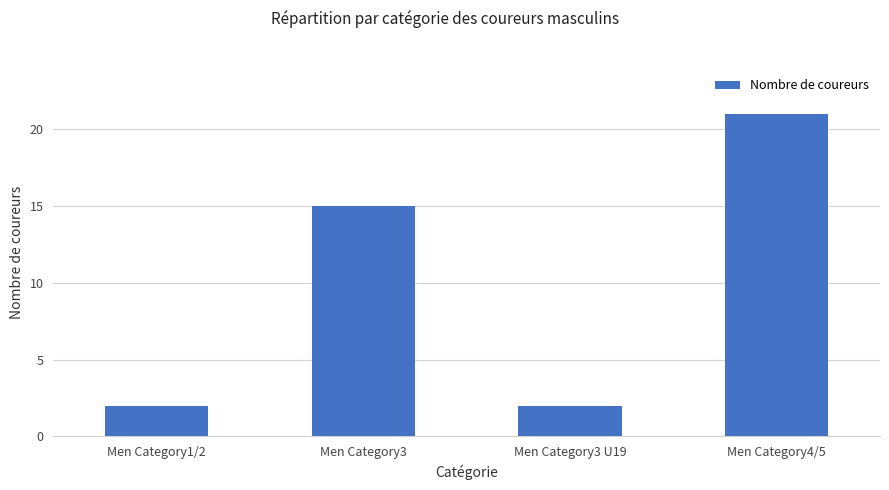

What is the difference between the second highest and second lowest values?

13